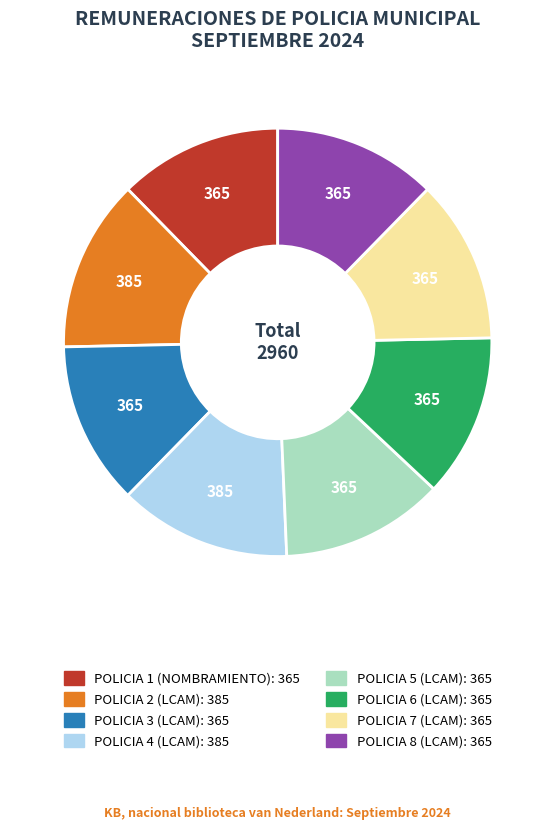

What is the ratio of the value at POLICIA 7 (LCAM) to the value at POLICIA 3 (LCAM)?

1.0